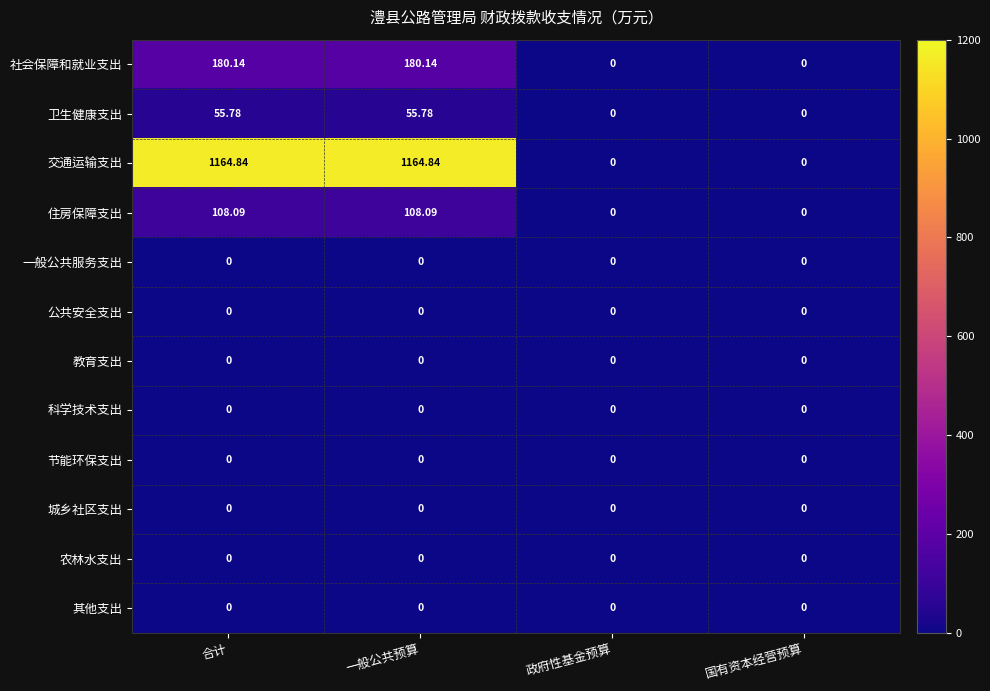

Which series has the largest total across all categories?

交通运输支出